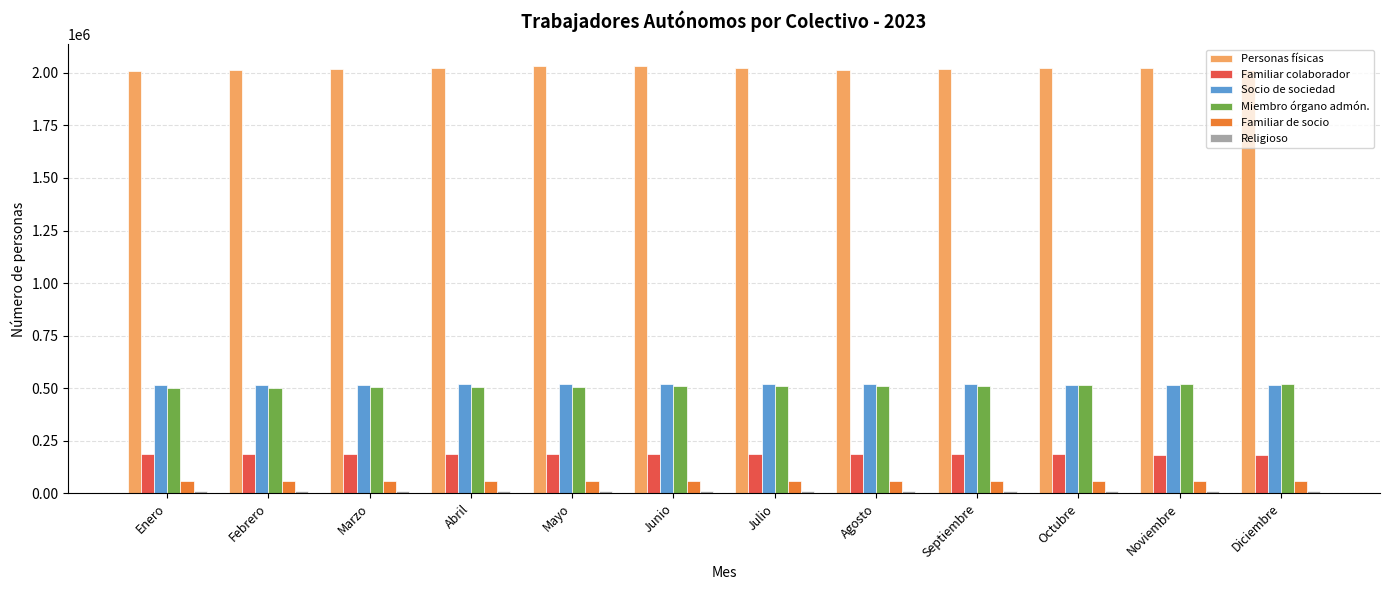

What is the highest value of the Socio de sociedad series?

520206